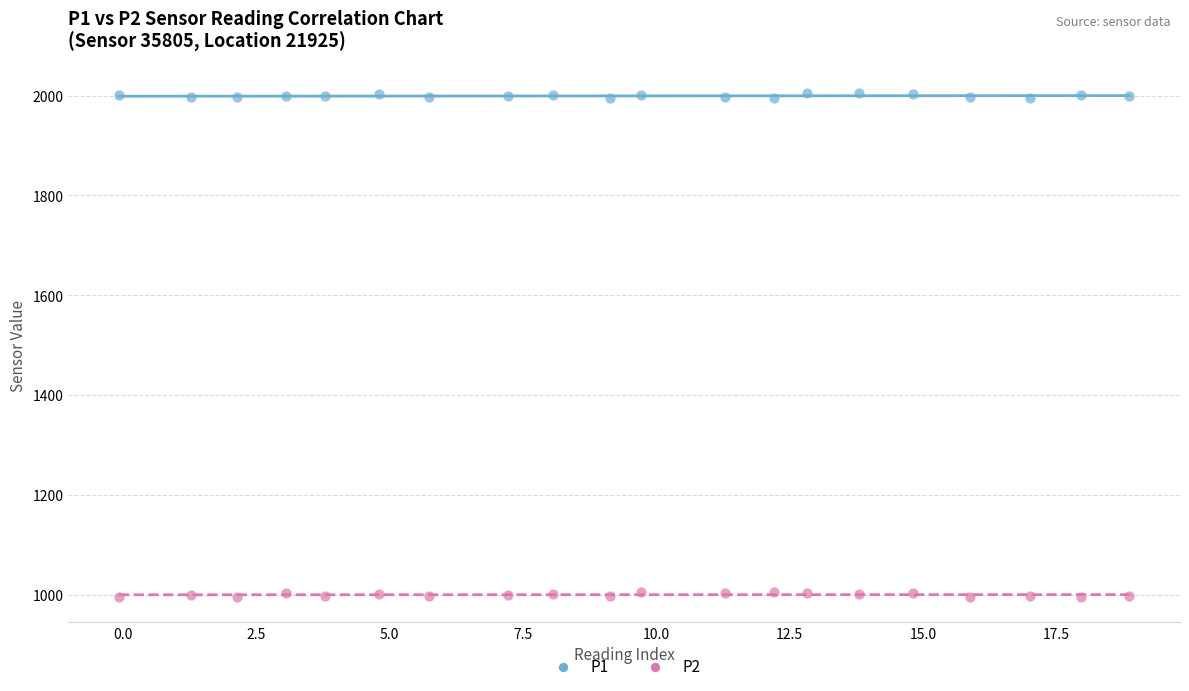

What are all the series names shown in the legend?

P1, P2